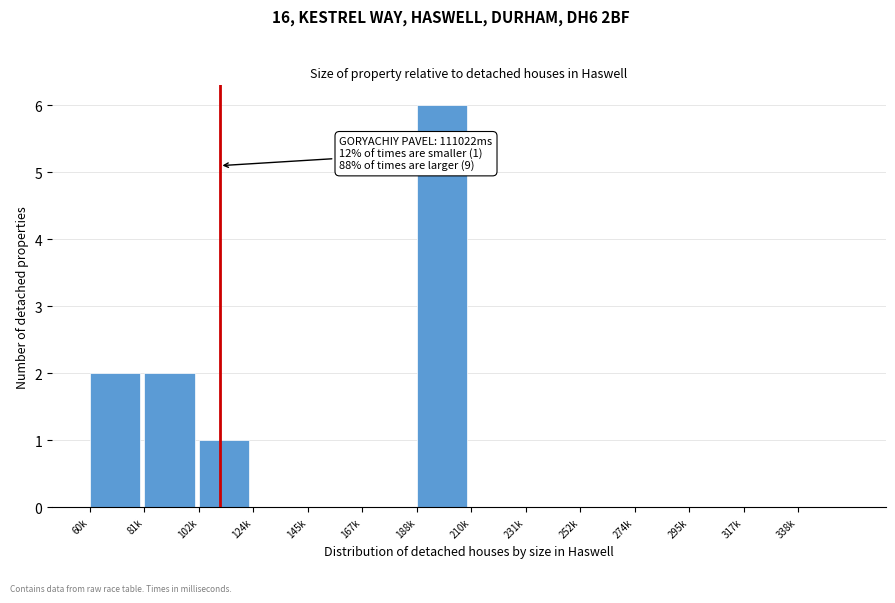

Reading right to left, list all the values displayed in this chart.

338k=0	317k=0	295k=0	274k=0	252k=0	231k=0	210k=0	188k=6	167k=0	145k=0	124k=0	102k=1	81k=2	60k=2